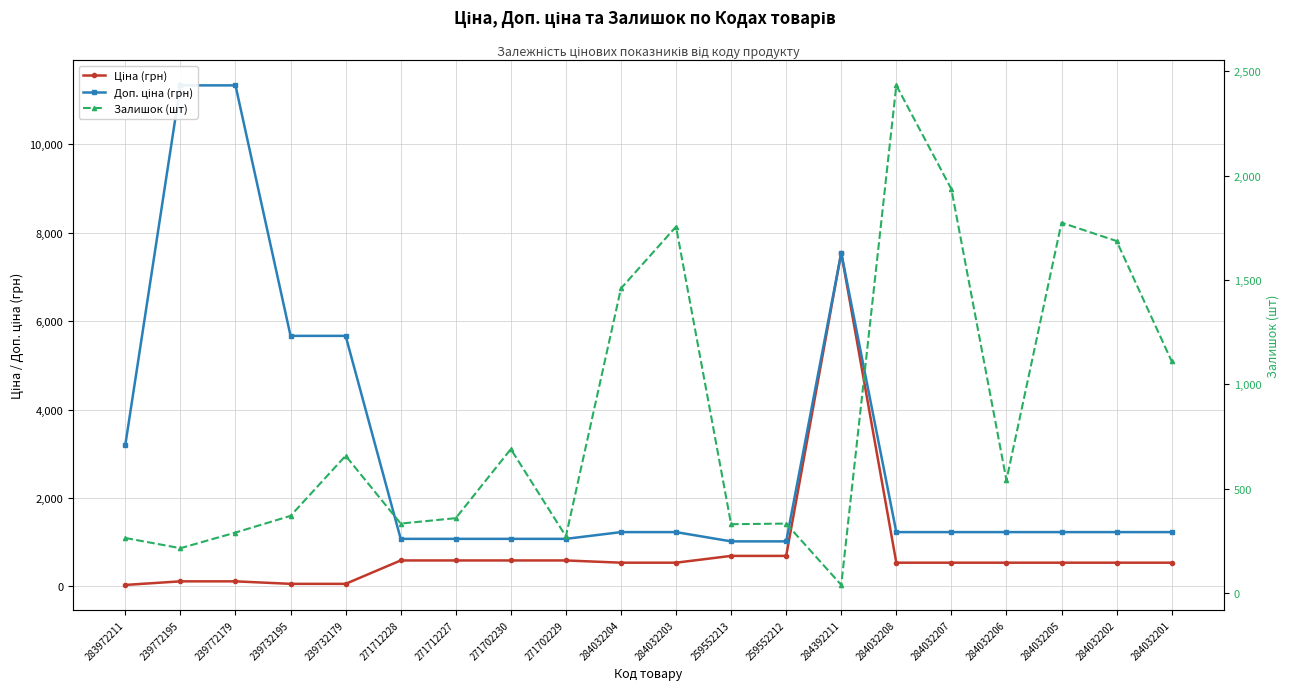

Reading left to right, transcribe all the data shown in this chart.

Ціна (грн): 32.0	113.3	113.3	56.7	56.7	586.0	586.0	586.0	586.0	535.4	535.4	689.1	689.1	7545.9	535.4	535.4	535.4	535.4	535.4	535.4
Доп. ціна (грн): 3205.0	11334.0	11334.0	5667.0	5667.0	1074.5	1074.5	1074.5	1074.5	1227.2	1227.2	1017.8	1017.8	7545.9	1227.2	1227.2	1227.2	1227.2	1227.2	1227.2
Залишок (шт): 264.0	215.0	290.0	370.0	658.0	333.0	359.0	690.0	272.0	1460.0	1756.0	330.0	333.0	39.0	2433.0	1936.0	541.0	1775.0	1687.0	1111.0